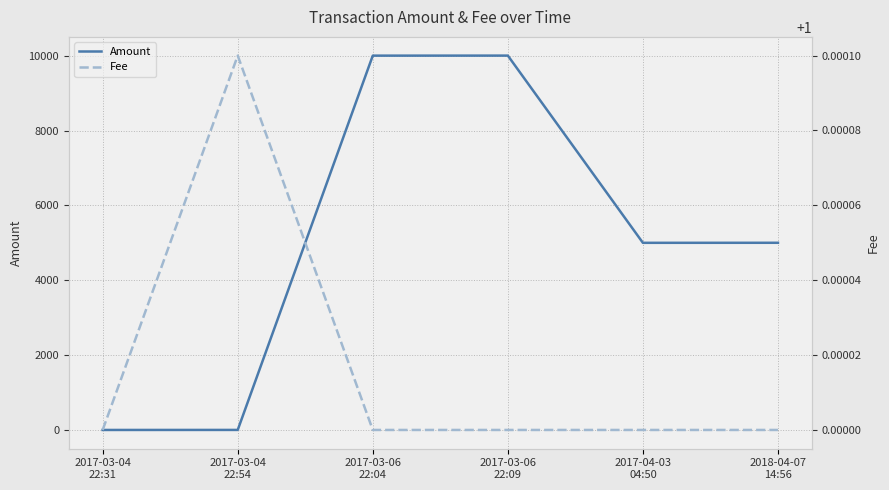

The value of Fee at 2017-03-06
22:09 is 1.5. True or false?

False